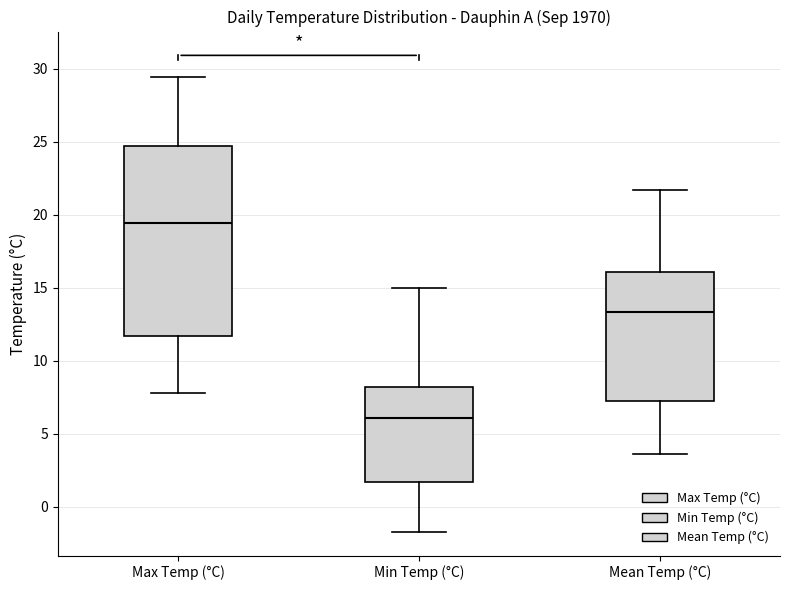

Which box's median line is the highest?

Max Temp (°C)